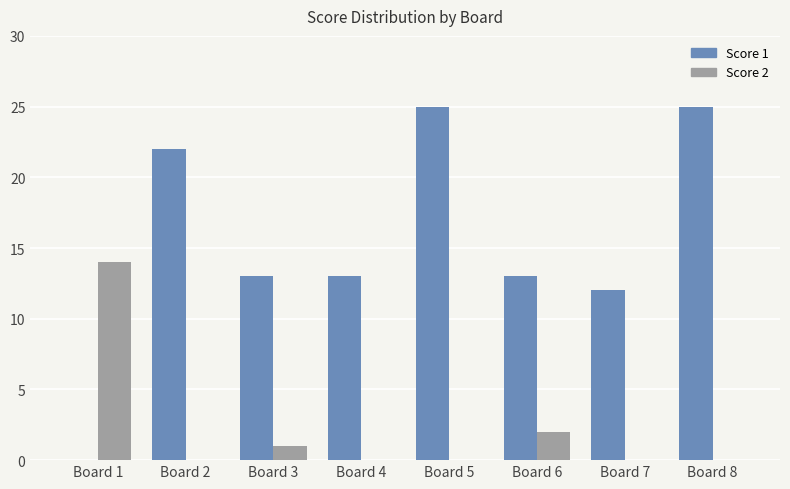

Which series has the largest range (max minus min)?

Score 1